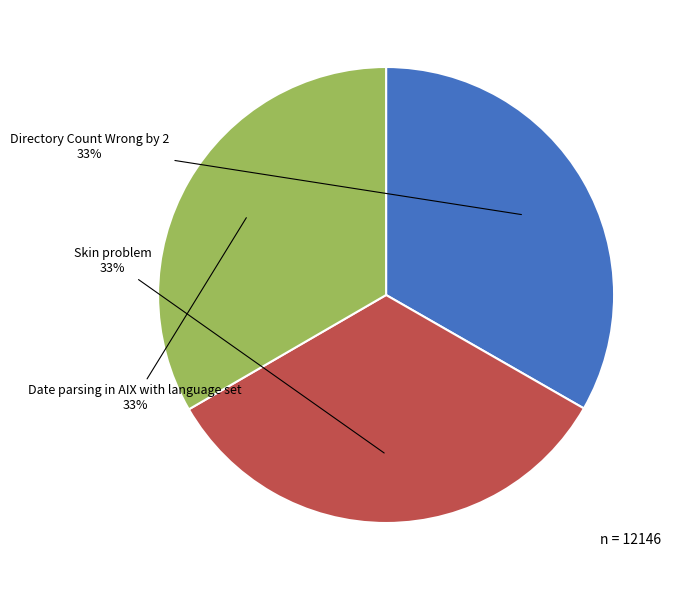

What percentage is the Directory Count Wrong by 2 slice, to the nearest percent?

33%